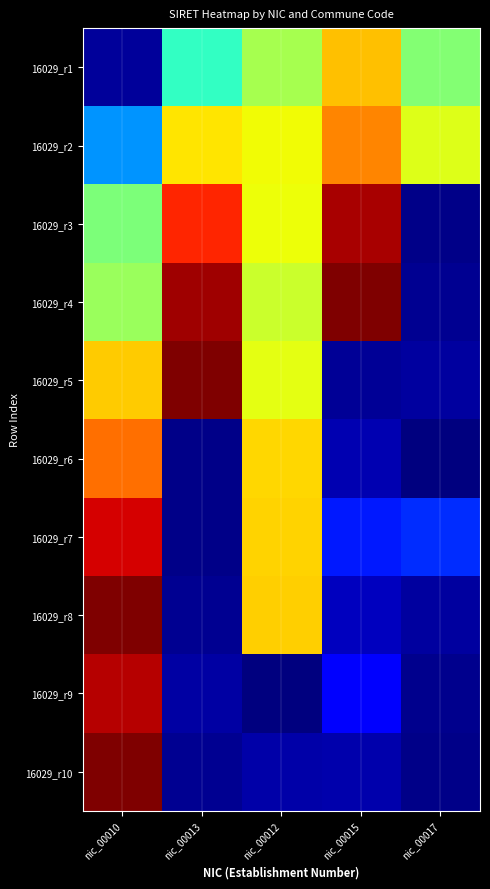

Reading left to right, extract all data points from this chart.

16029_r1: nic_00010=0.0	nic_00013=0.4	nic_00012=0.6	nic_00015=0.7	nic_00017=0.5
16029_r2: nic_00010=0.3	nic_00013=0.7	nic_00012=0.6	nic_00015=0.8	nic_00017=0.6
16029_r3: nic_00010=0.5	nic_00013=0.9	nic_00012=0.6	nic_00015=1.0	nic_00017=0.0
16029_r4: nic_00010=0.5	nic_00013=1.0	nic_00012=0.6	nic_00015=1.0	nic_00017=0.0
16029_r5: nic_00010=0.7	nic_00013=1.0	nic_00012=0.6	nic_00015=0.0	nic_00017=0.0
16029_r6: nic_00010=0.8	nic_00013=0.0	nic_00012=0.7	nic_00015=0.0	nic_00017=0.0
16029_r7: nic_00010=0.9	nic_00013=0.0	nic_00012=0.7	nic_00015=0.1	nic_00017=0.2
16029_r8: nic_00010=1.0	nic_00013=0.0	nic_00012=0.7	nic_00015=0.1	nic_00017=0.0
16029_r9: nic_00010=1.0	nic_00013=0.0	nic_00012=0.0	nic_00015=0.1	nic_00017=0.0
16029_r10: nic_00010=1.0	nic_00013=0.0	nic_00012=0.0	nic_00015=0.0	nic_00017=0.0